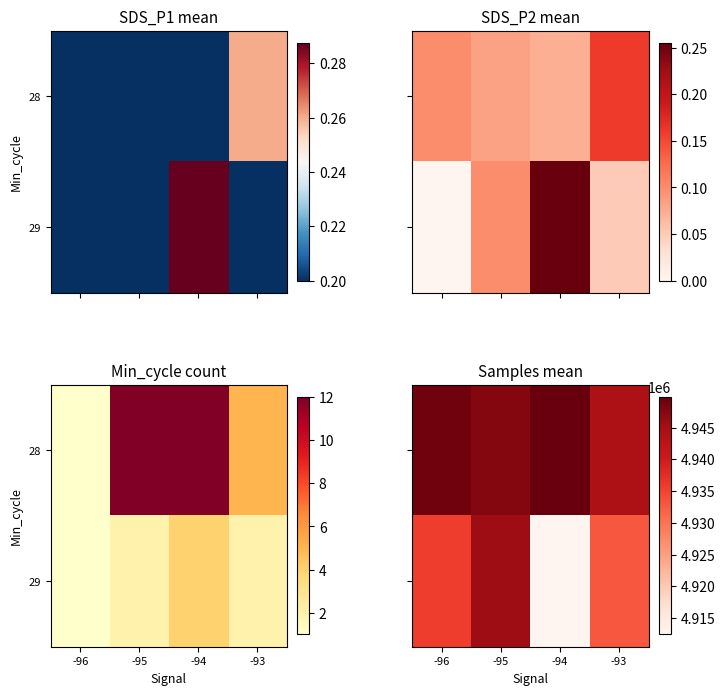

What is the average value of the 29 series?

4931620.4